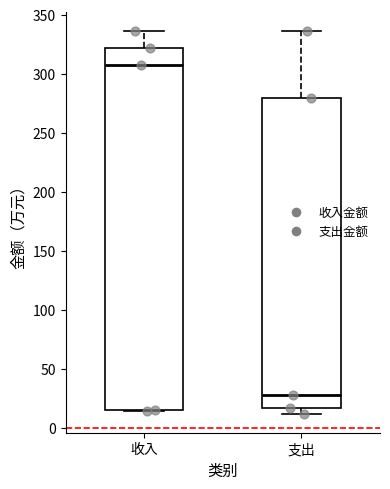

Which box is the tallest, from its lower edge to its upper edge?

收入